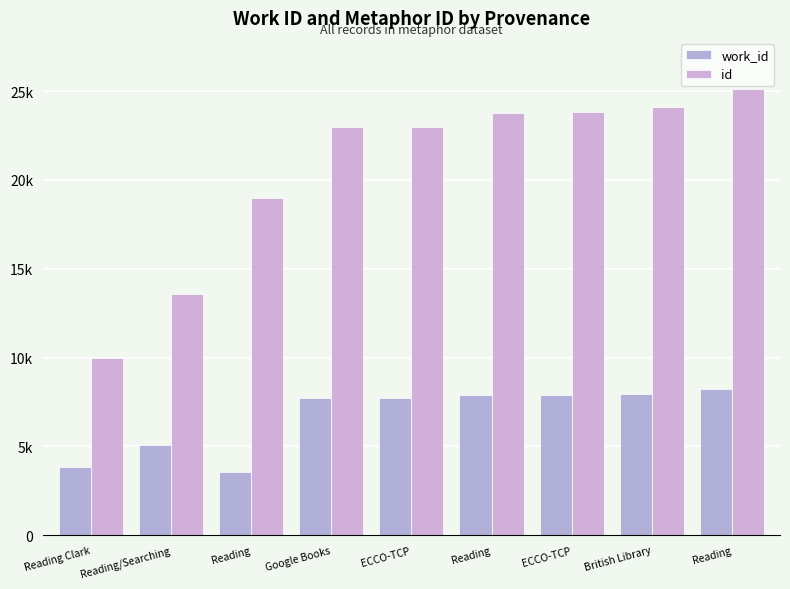

Are the bars horizontal?

No